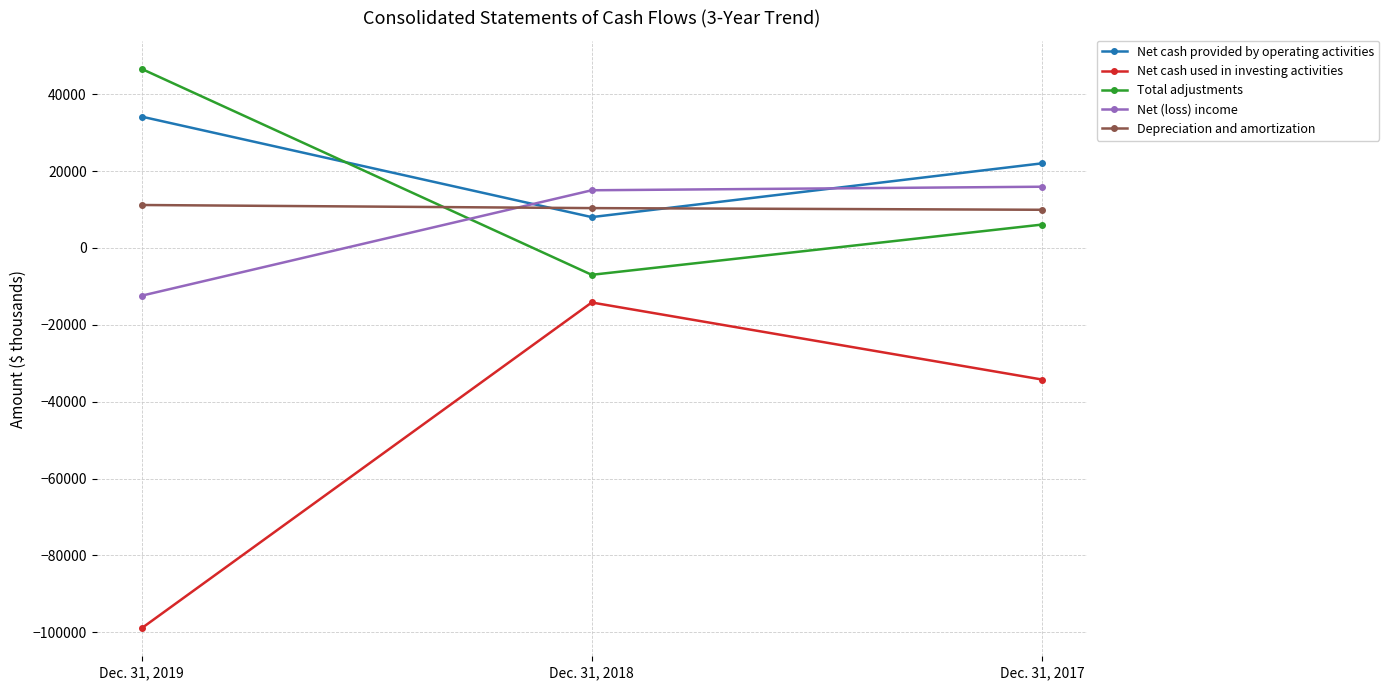

At which category does the chart reach its minimum across all series?

Dec. 31, 2019